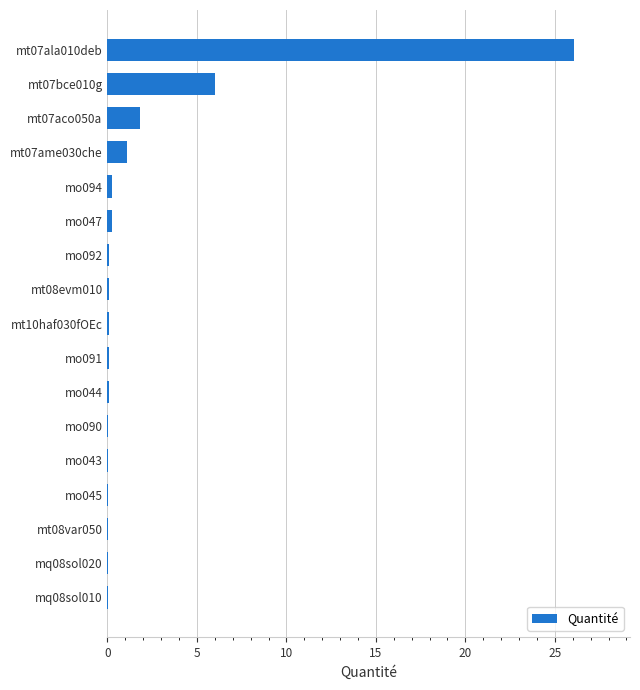

The value at mt07bce010g is 8.6. True or false?

False